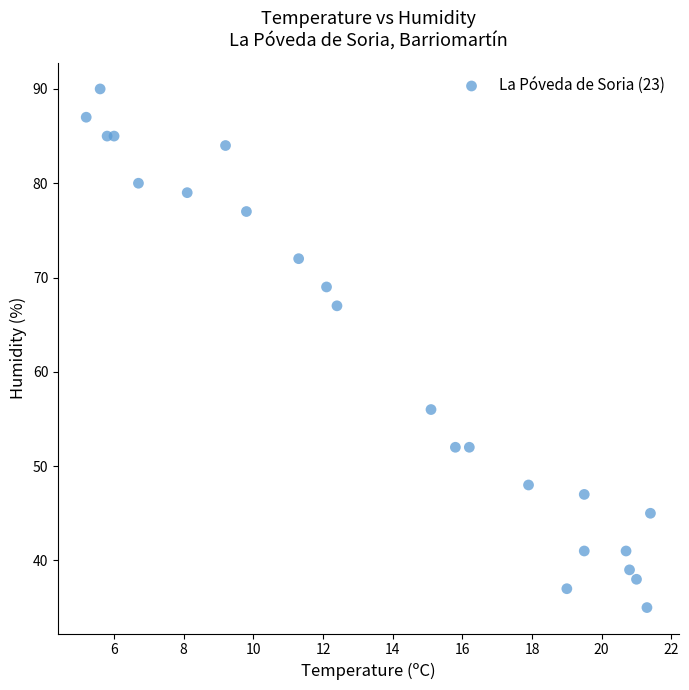

What Y value in the scatter plot is closest to 62?

67